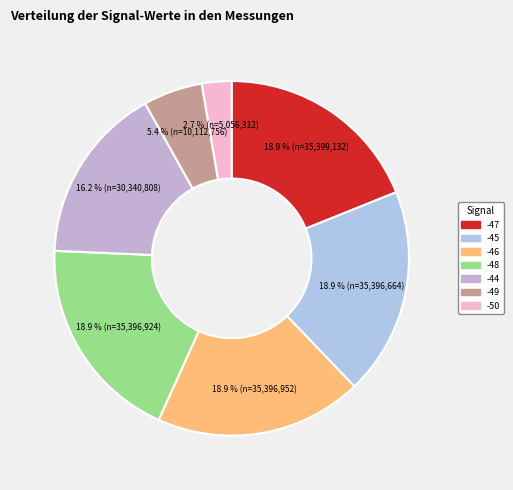

What percentage is the -44 slice, to the nearest percent?

16%